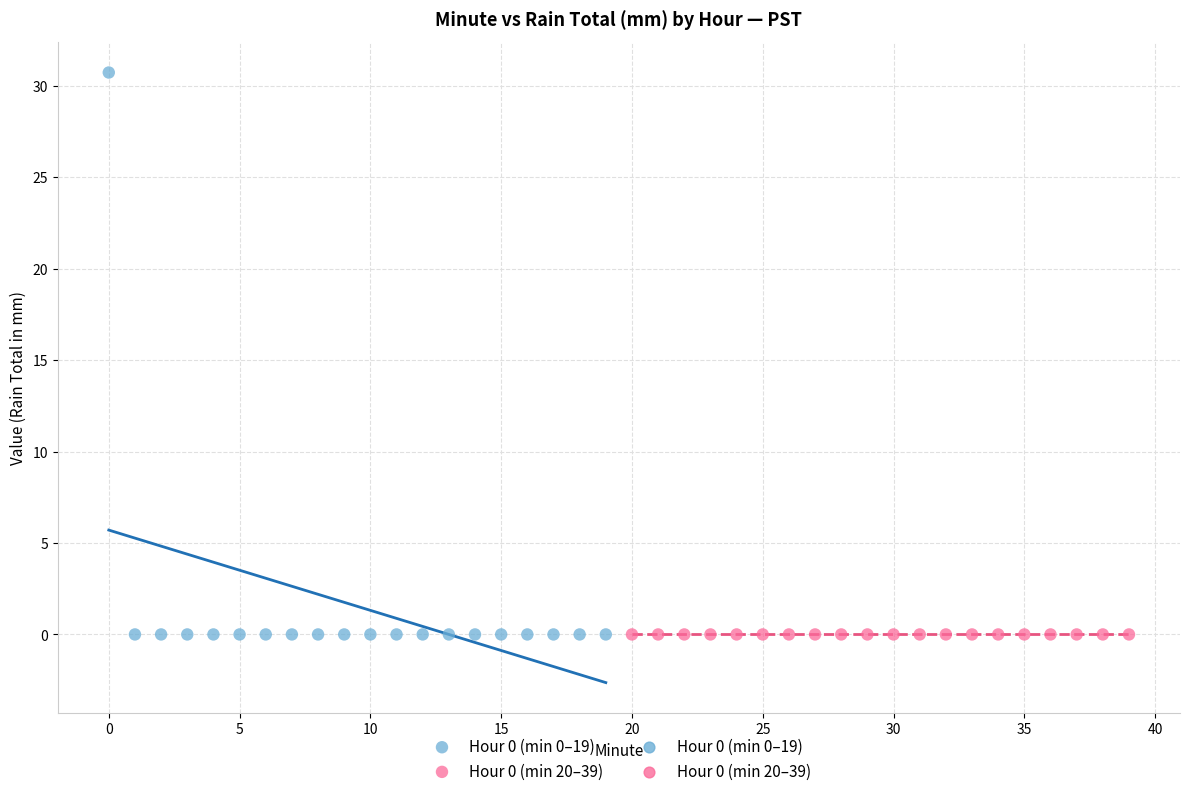

Which series reaches the maximum Y coordinate?

Hour 0 (min 0–19)